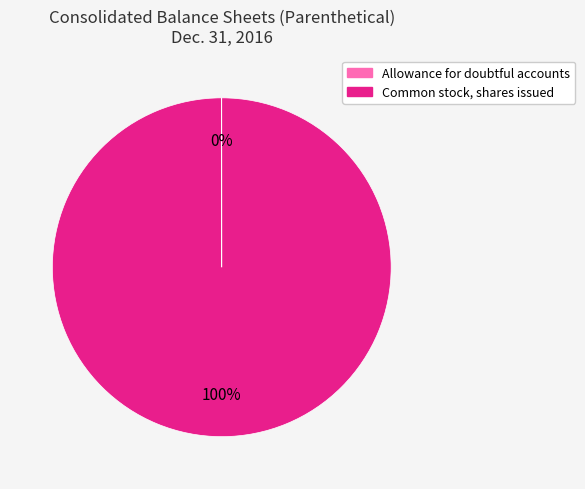

True or false: Common stock, shares issued accounts for 88% of the total.

False